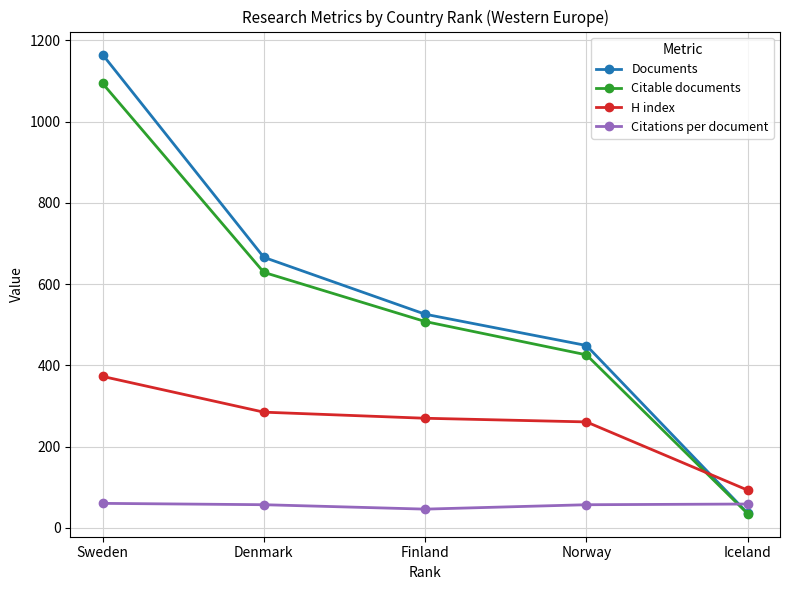

How many values in the Citations per document series are below 57?

1